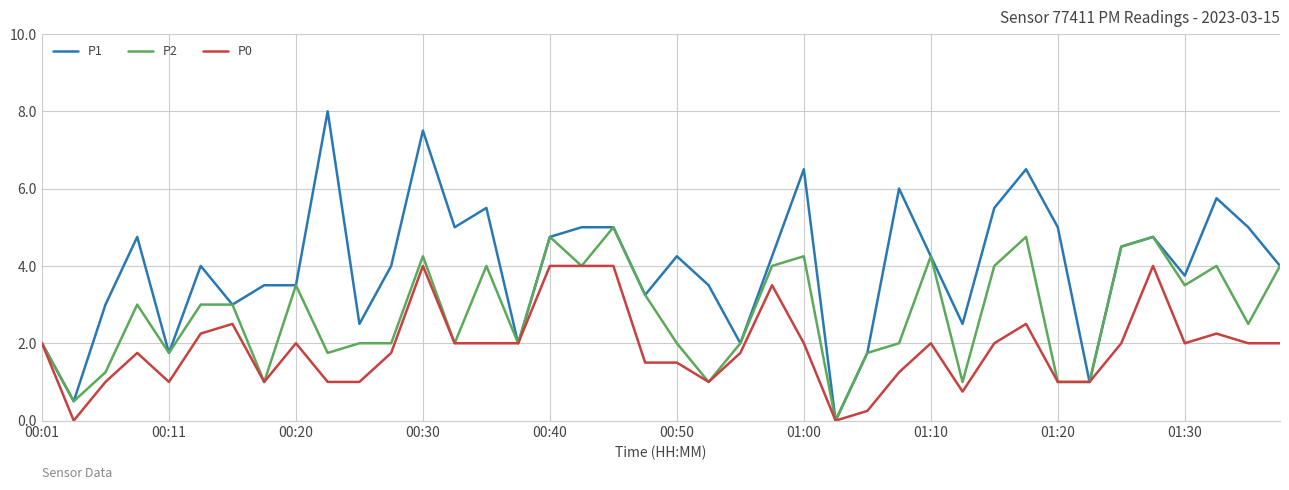

Which series has the largest total across all categories?

P1